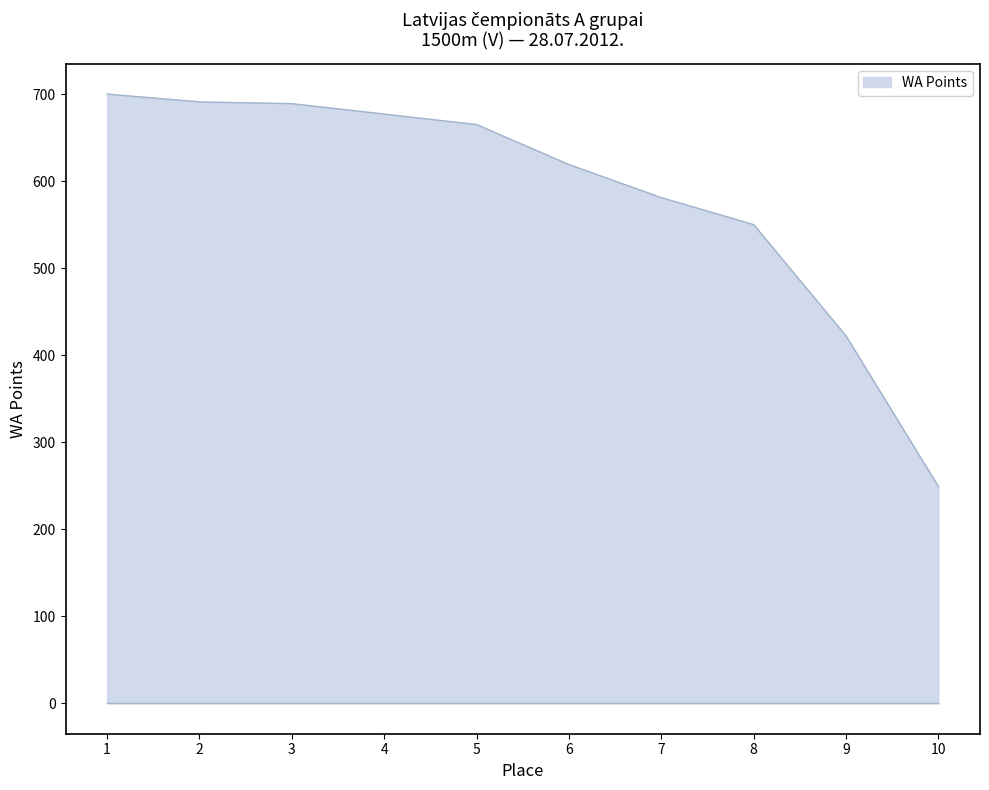

The chart shows a value of 422 at 9. True or false?

True